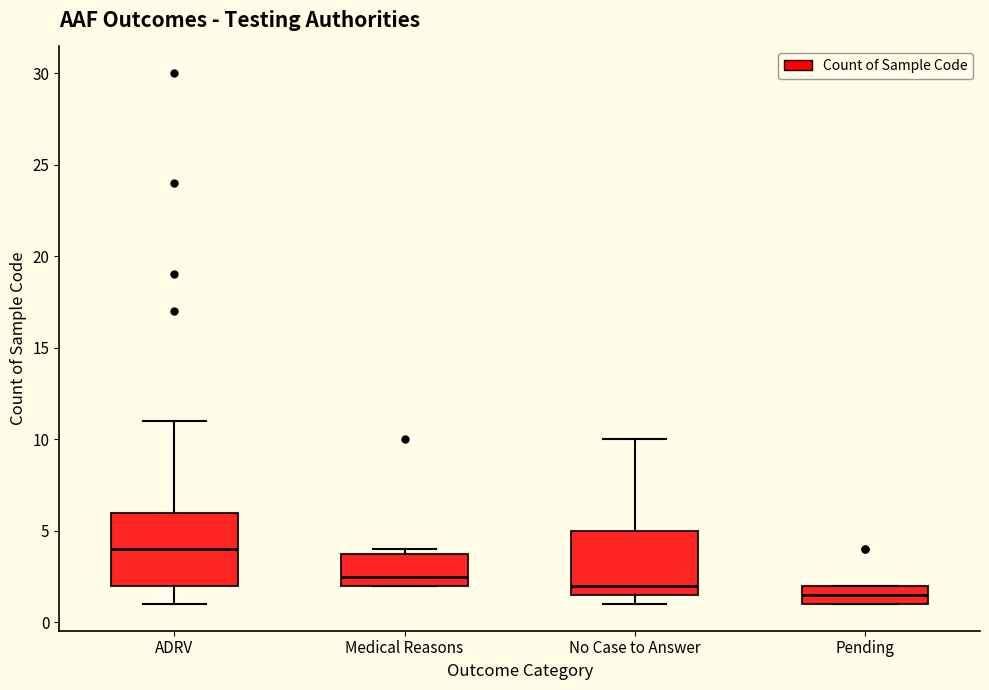

Which box's median line is the lowest?

Pending